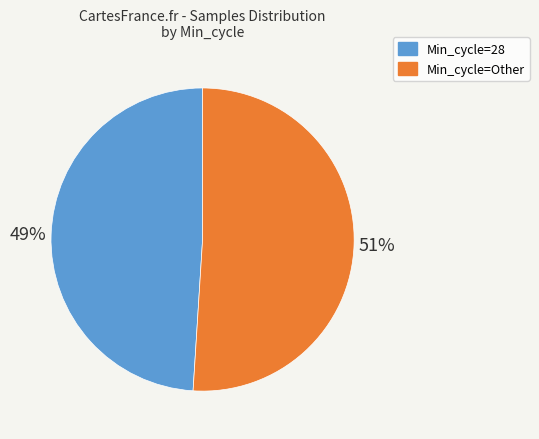

How many slices are in this pie chart?

2